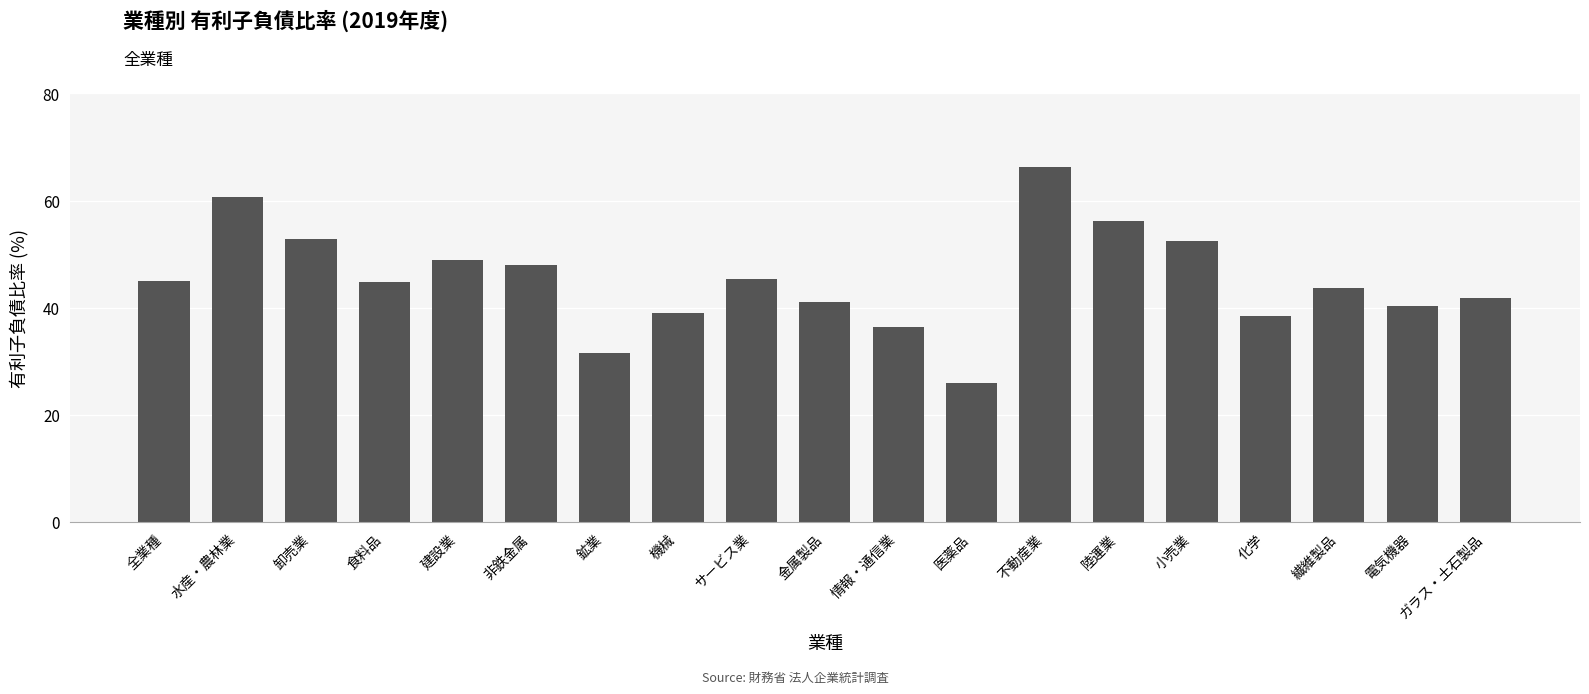

Approximately how many times larger is the value at 陸運業 compared to 鉱業?

1.8